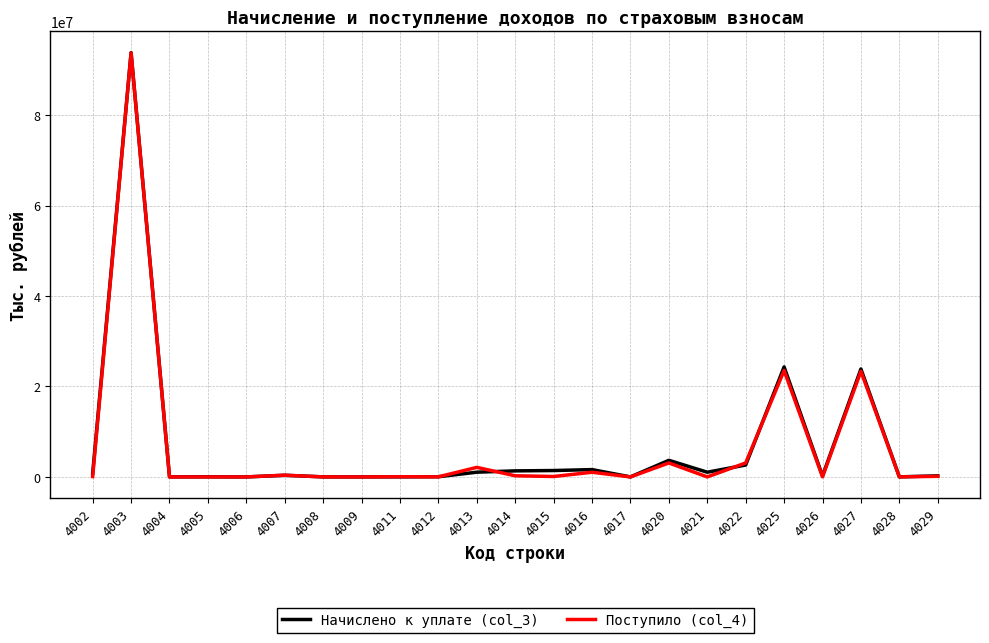

What is the difference between the maximum and second lowest values in the Поступило (col_4) series?

93733049